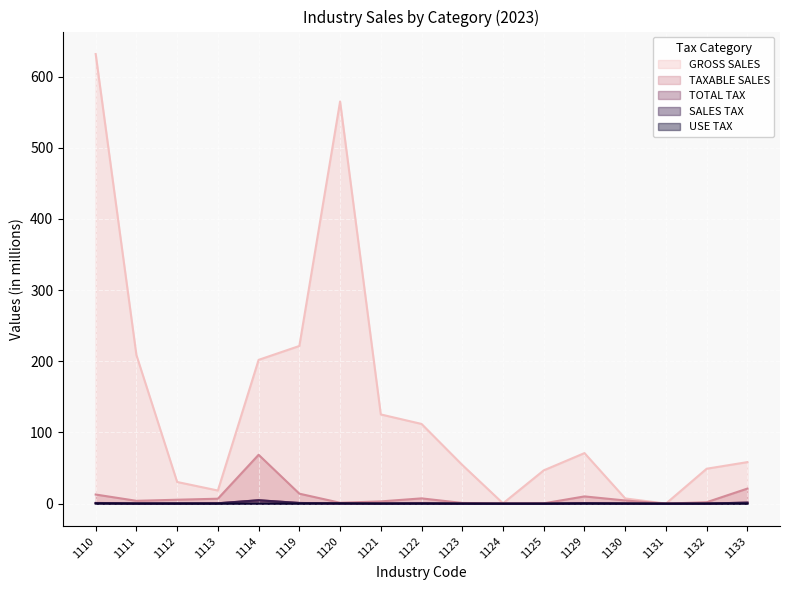

What is the difference between the GROSS SALES values at 1130 and 1119?

214.2